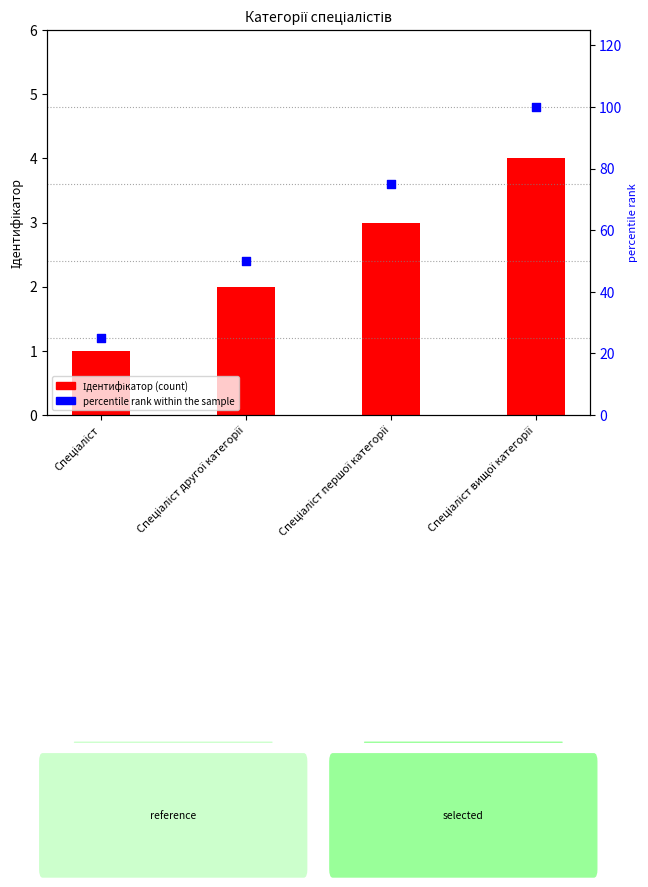

What are all the series names shown in the legend?

Ідентифікатор, percentile rank within the sample